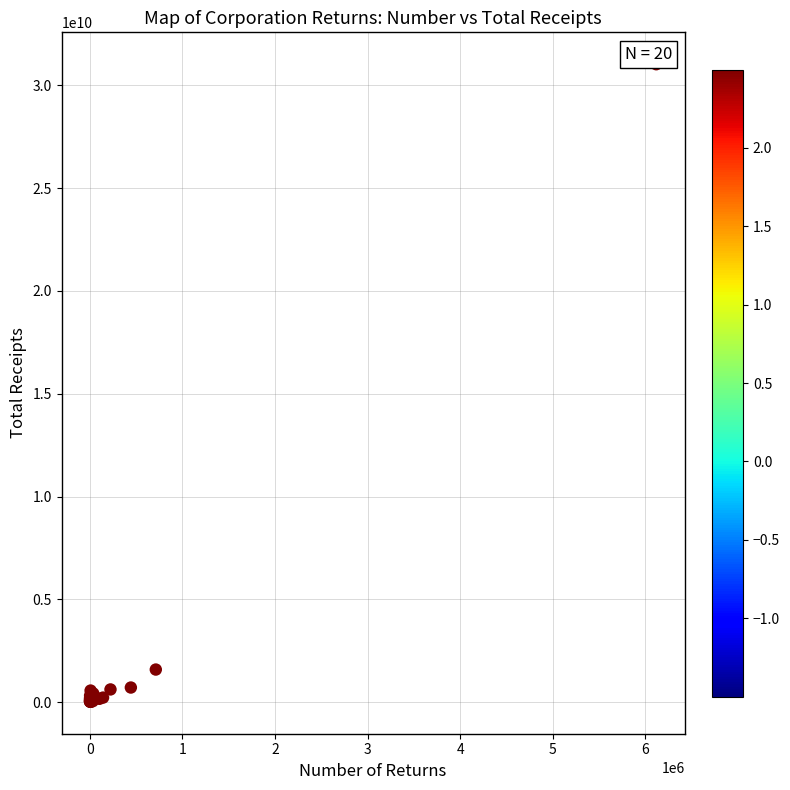

What Y value in the scatter plot is closest to 15520847567?

1582592716